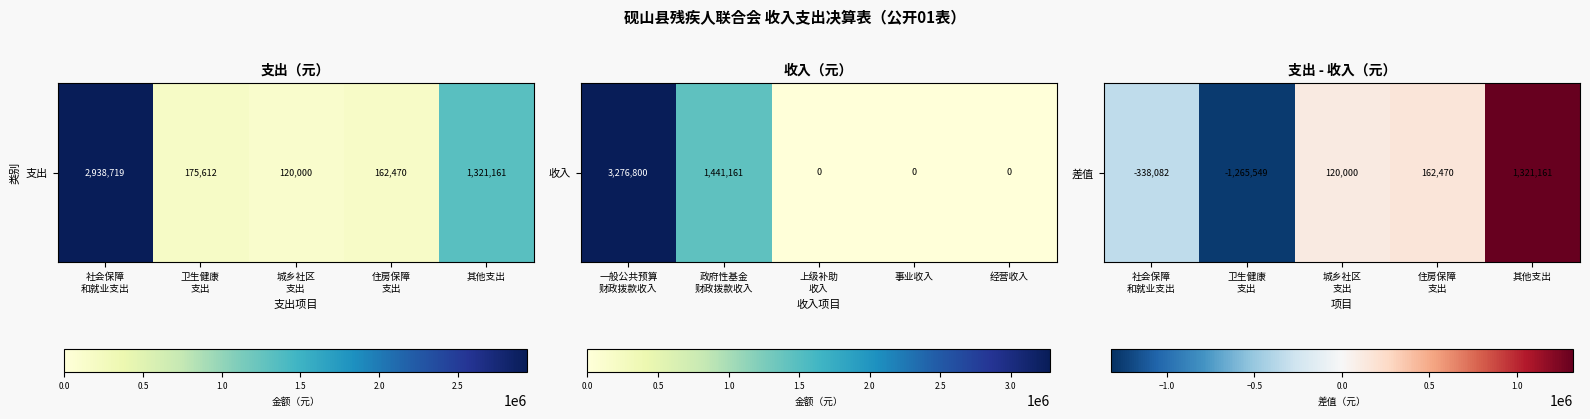

How many values are below zero?

2